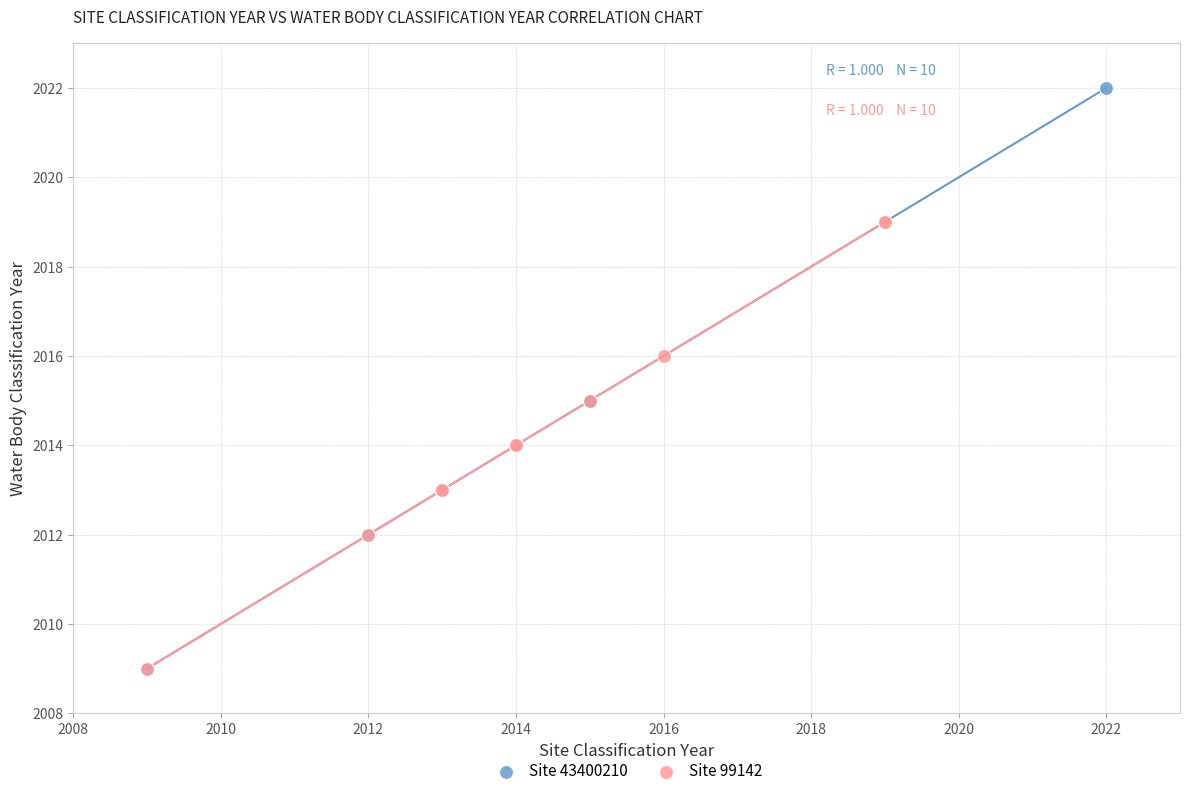

Which series contains the highest Y value?

Site 43400210